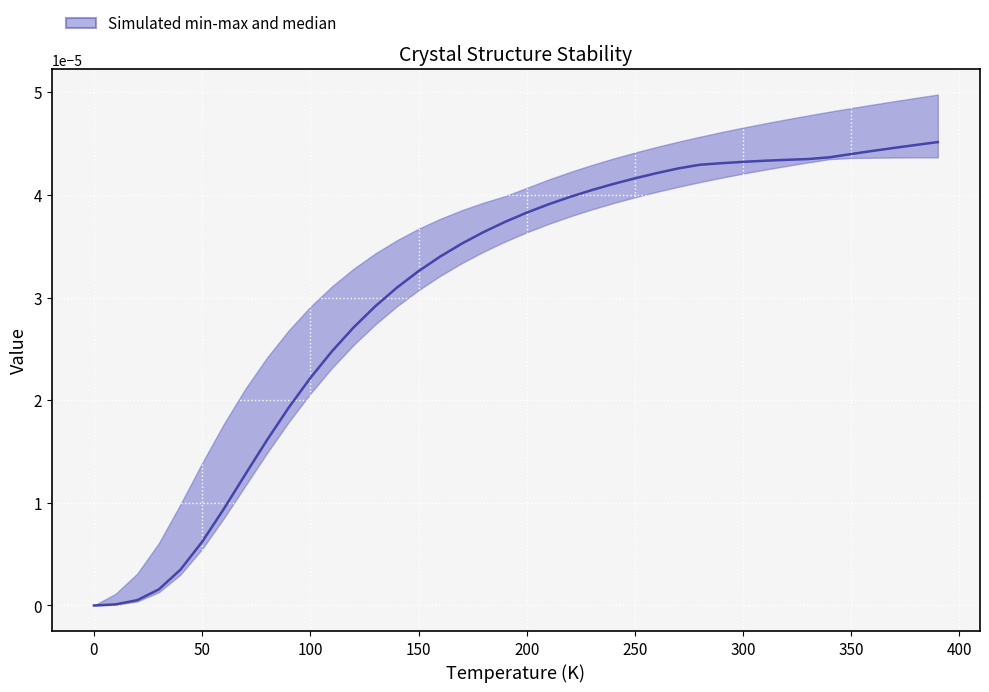

True or false: there are more than 0 points higher than both neighbors.

False